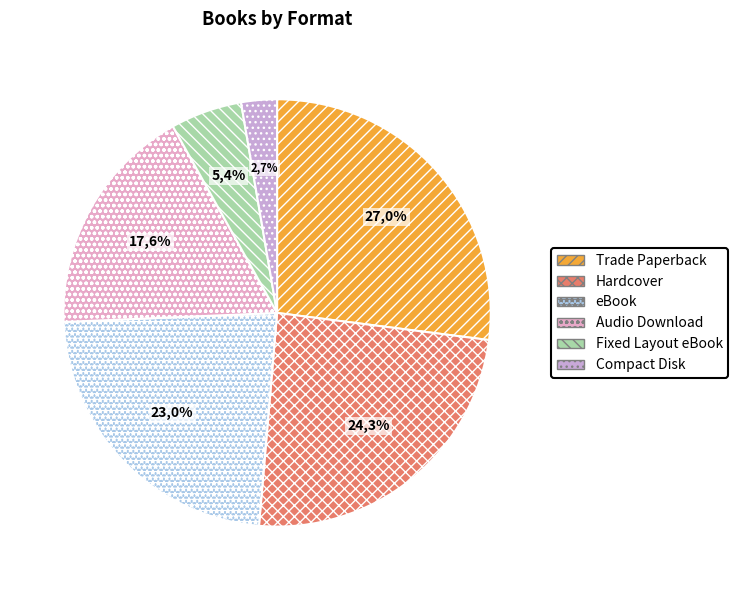

Is the sum of Trade Paperback and eBook greater than half?

No